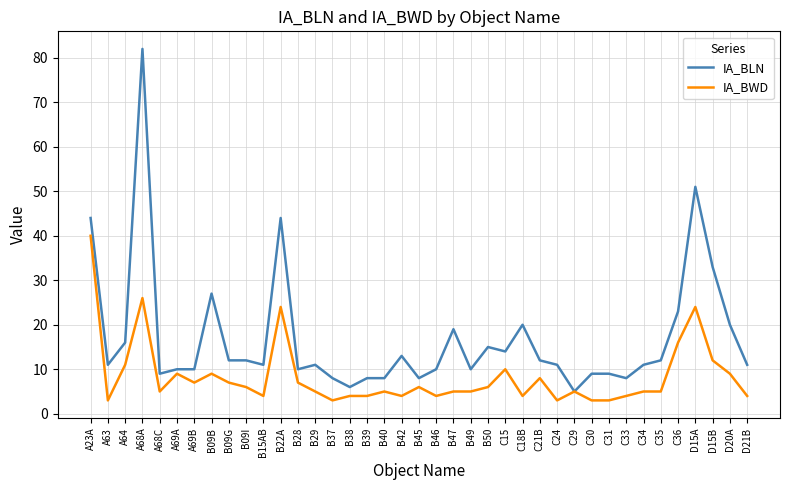

What is the difference between the maximum and minimum values in the IA_BWD series?

37